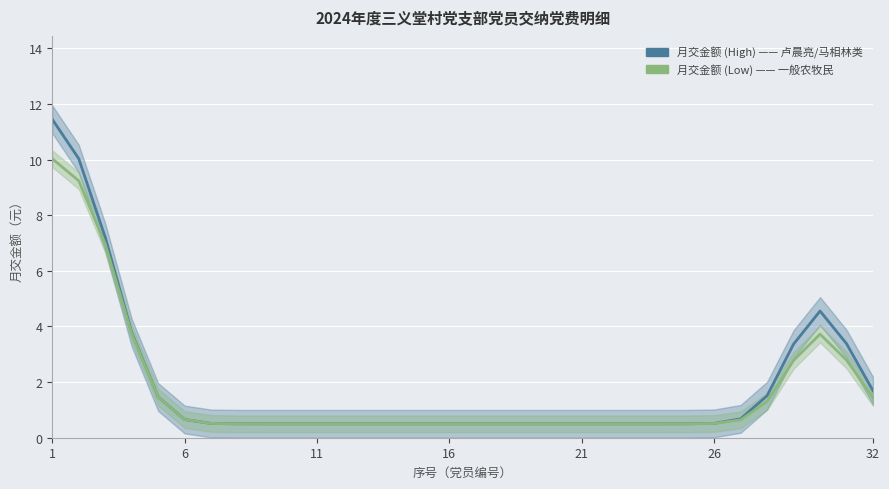

How many lines are shown in the chart?

2